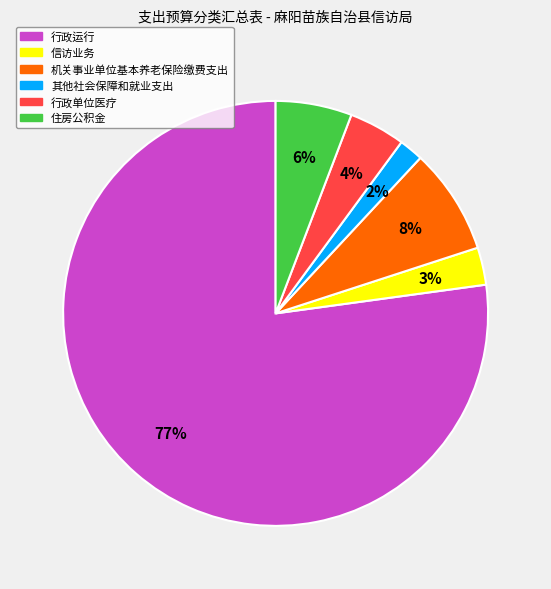

Is it true that 信访业务 is 3% of the pie?

True